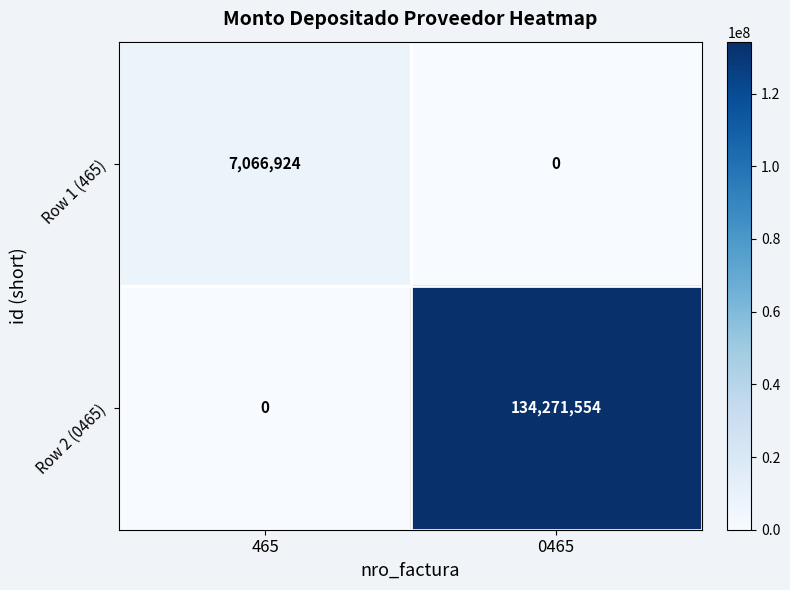

What is the difference between the Row 2 (0465) values at 465 and 0465?

134271554